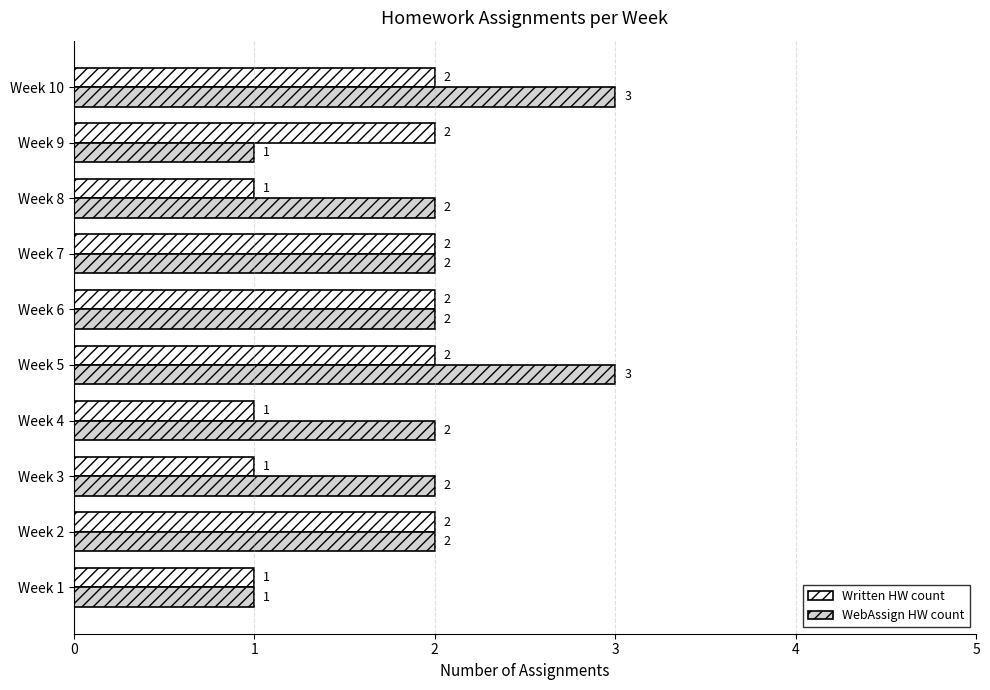

What is the minimum value for Written HW count?

1